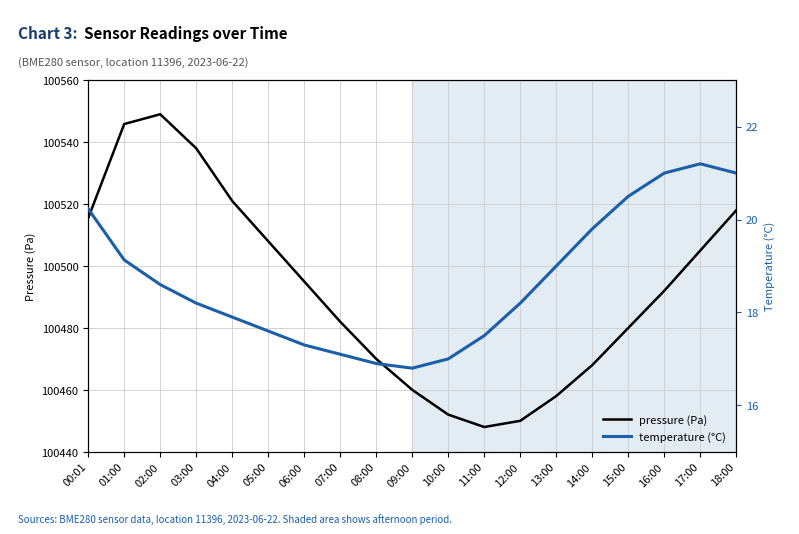

Reading left to right, extract all data points from this chart.

pressure (Pa): 00:01=100515.5	01:00=100545.8	02:00=100549.0	03:00=100538.0	04:00=100521.0	05:00=100508.0	06:00=100495.0	07:00=100482.0	08:00=100470.0	09:00=100460.0	10:00=100452.0	11:00=100448.0	12:00=100450.0	13:00=100458.0	14:00=100468.0	15:00=100480.0	16:00=100492.0	17:00=100505.0	18:00=100518.0
temperature (°C): 00:01=20.2	01:00=19.1	02:00=18.6	03:00=18.2	04:00=17.9	05:00=17.6	06:00=17.3	07:00=17.1	08:00=16.9	09:00=16.8	10:00=17.0	11:00=17.5	12:00=18.2	13:00=19.0	14:00=19.8	15:00=20.5	16:00=21.0	17:00=21.2	18:00=21.0